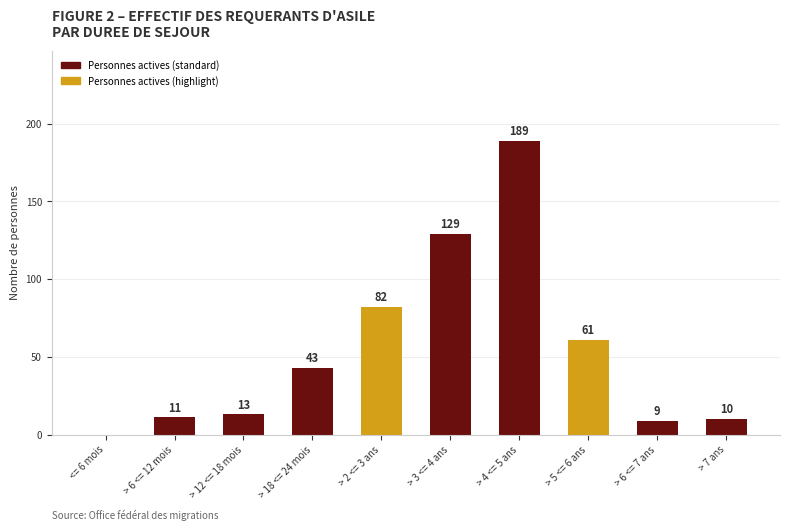

The value at > 6 <= 7 ans is 9. True or false?

True